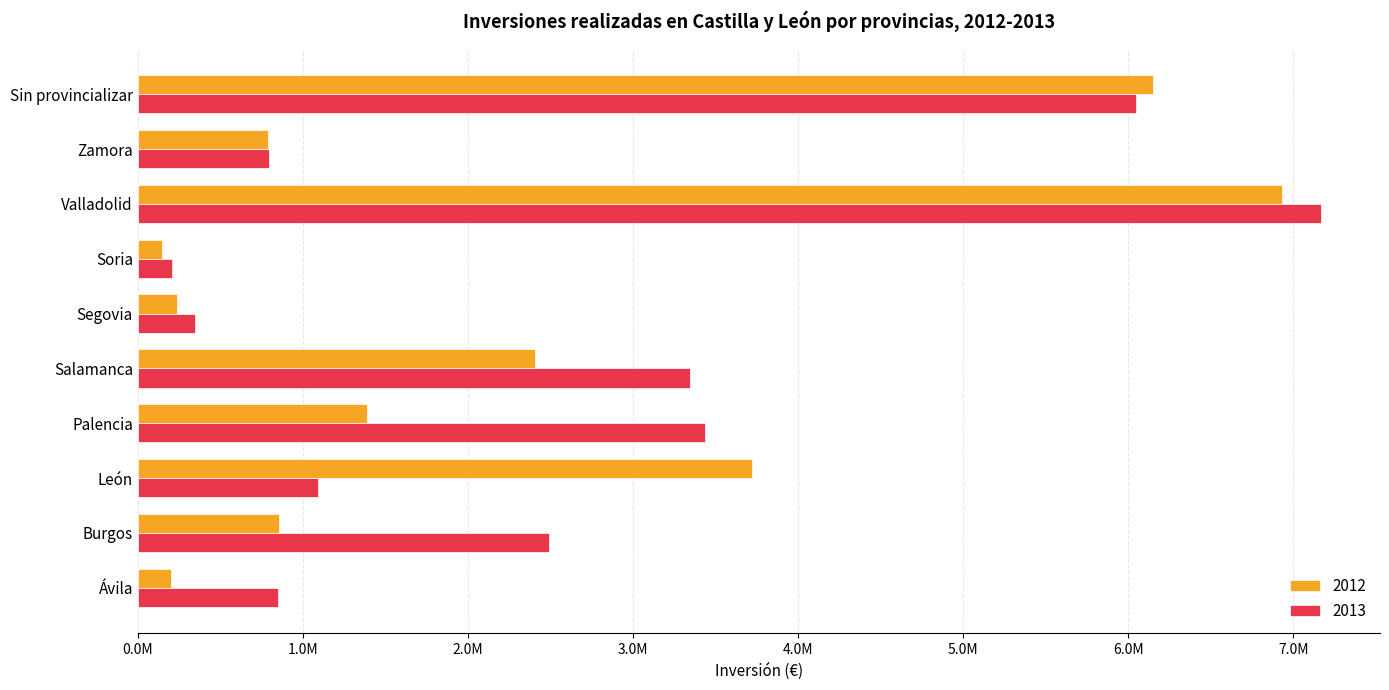

Reading right to left, what are all the values shown in this chart?

2012: 6152829.6	787642.8	6929618.7	143901.8	239763.5	2407904.0	1386646.9	3720578.6	855220.3	203073.1
2013: 6045605.2	797037.3	7167450.8	204454.8	344463.7	3344204.3	3434715.4	1092709.1	2493806.1	846599.1